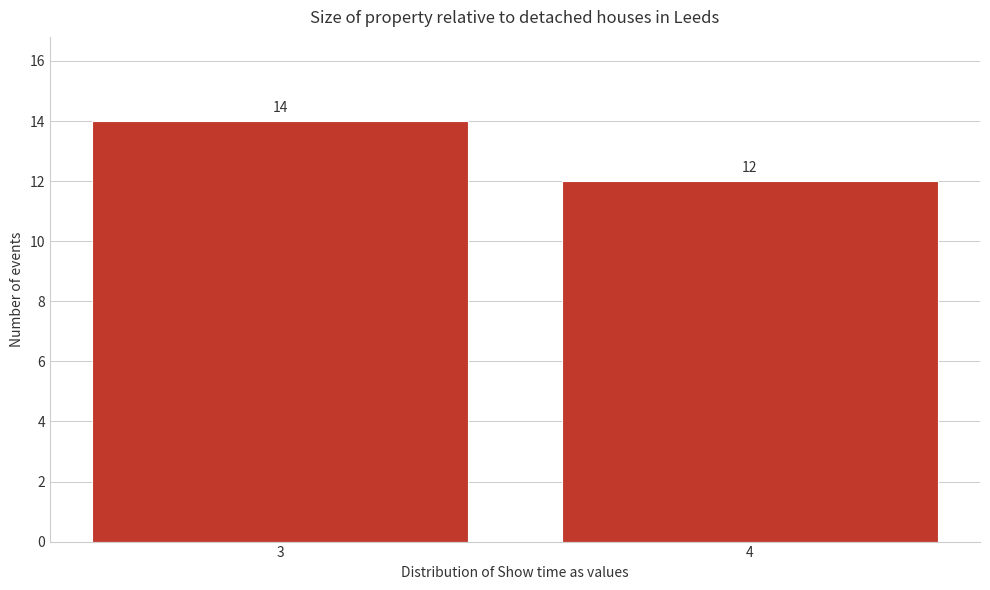

Reading left to right, extract all data points from this chart.

3=14	4=12